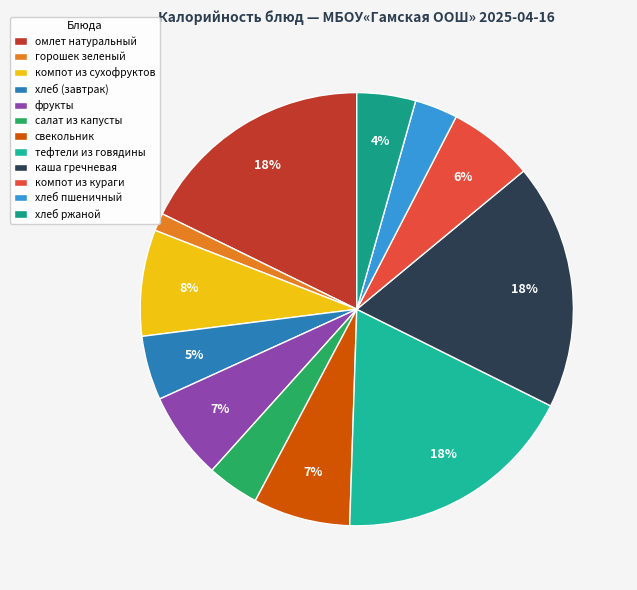

Is it true that фрукты is 7% of the pie?

True